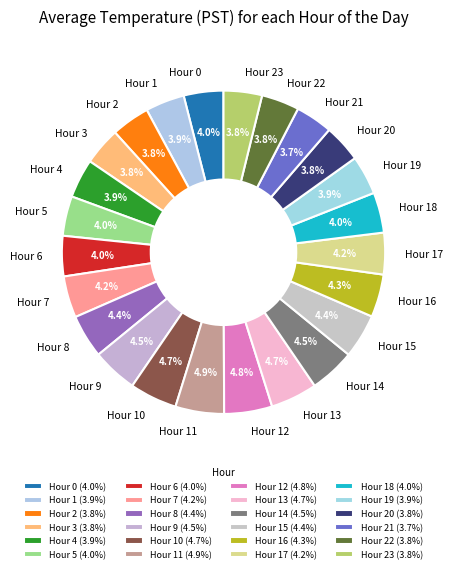

Approximately how many times larger is the value at Hour 22 compared to Hour 10?

0.8